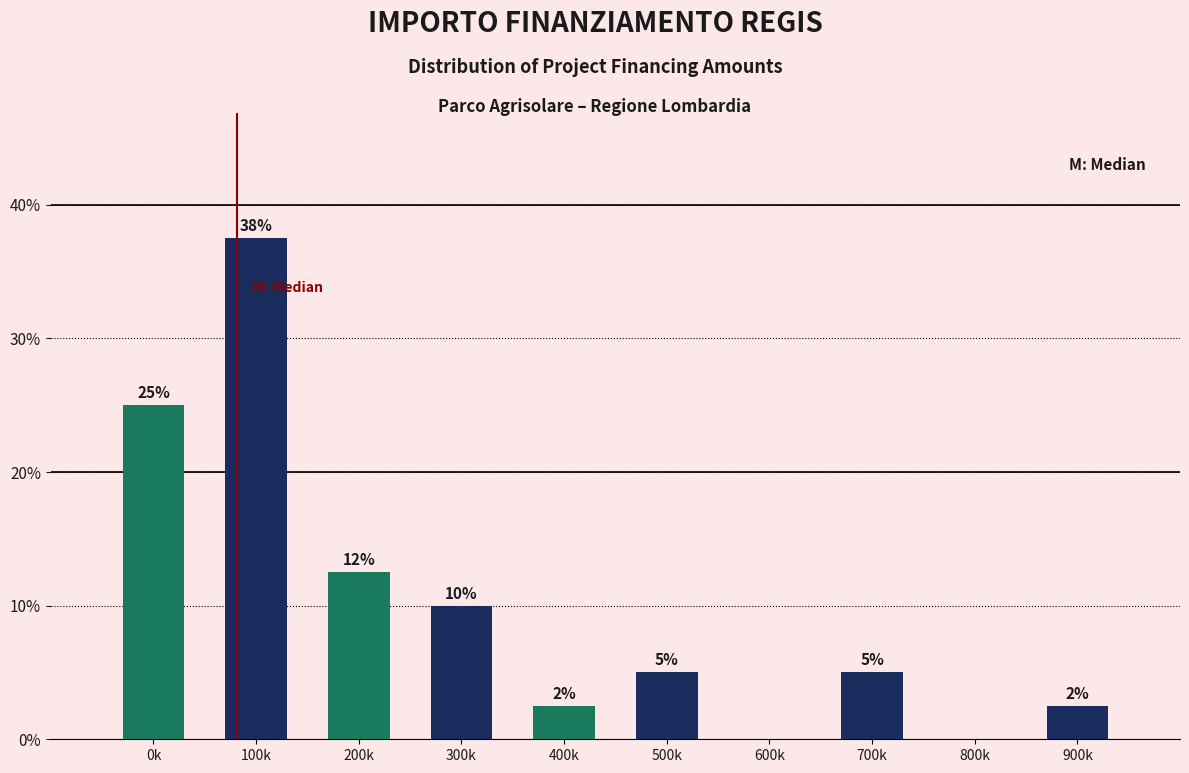

Which label corresponds to the largest value in the chart?

100k